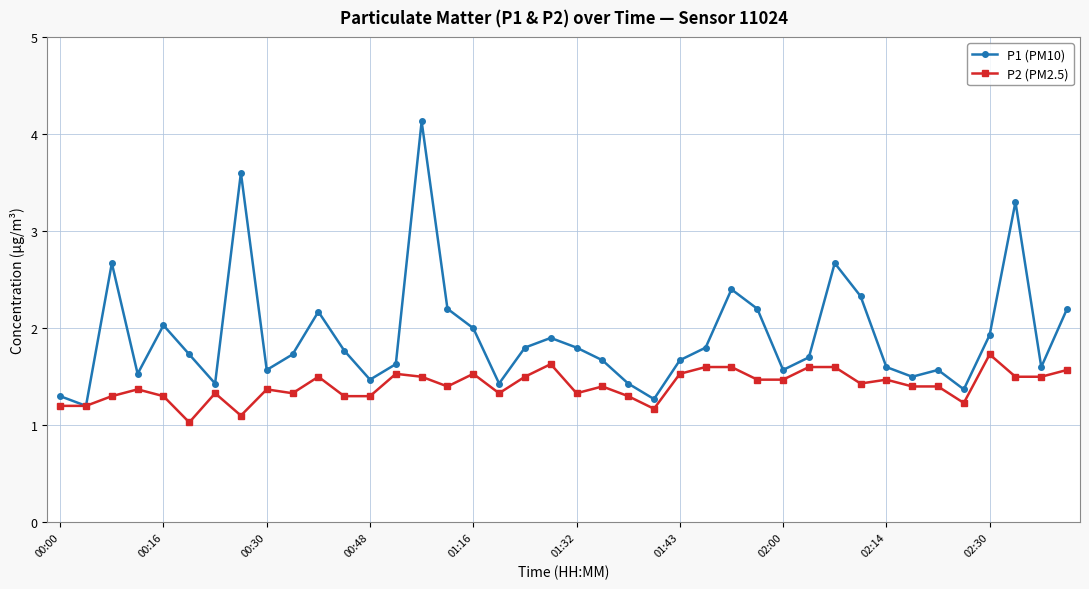

True or false: P2 (PM2.5) has more than 2 interior local peaks.

True